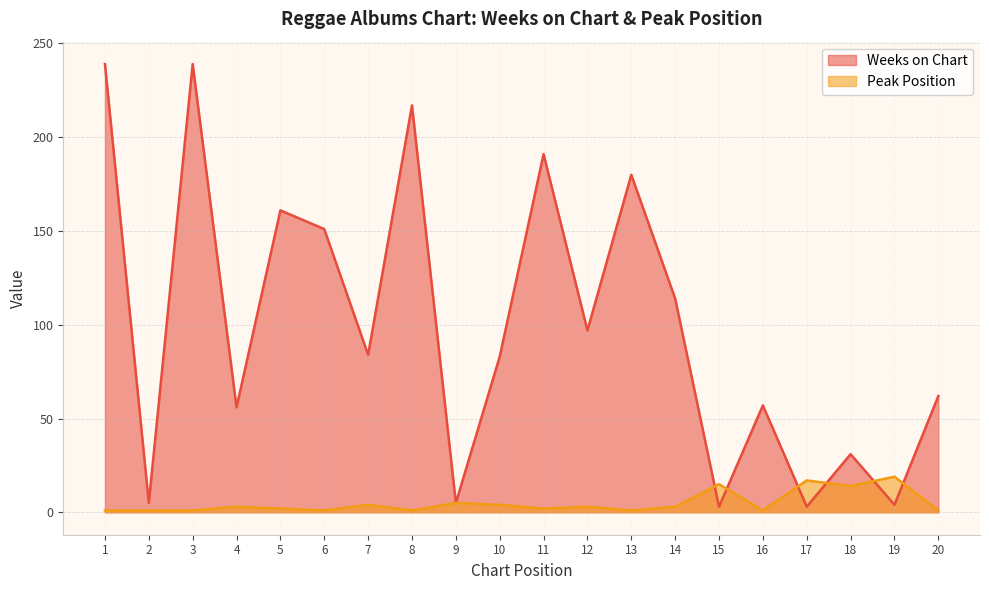

Where do Weeks on Chart and Peak Position first cross each other?

14 and 15